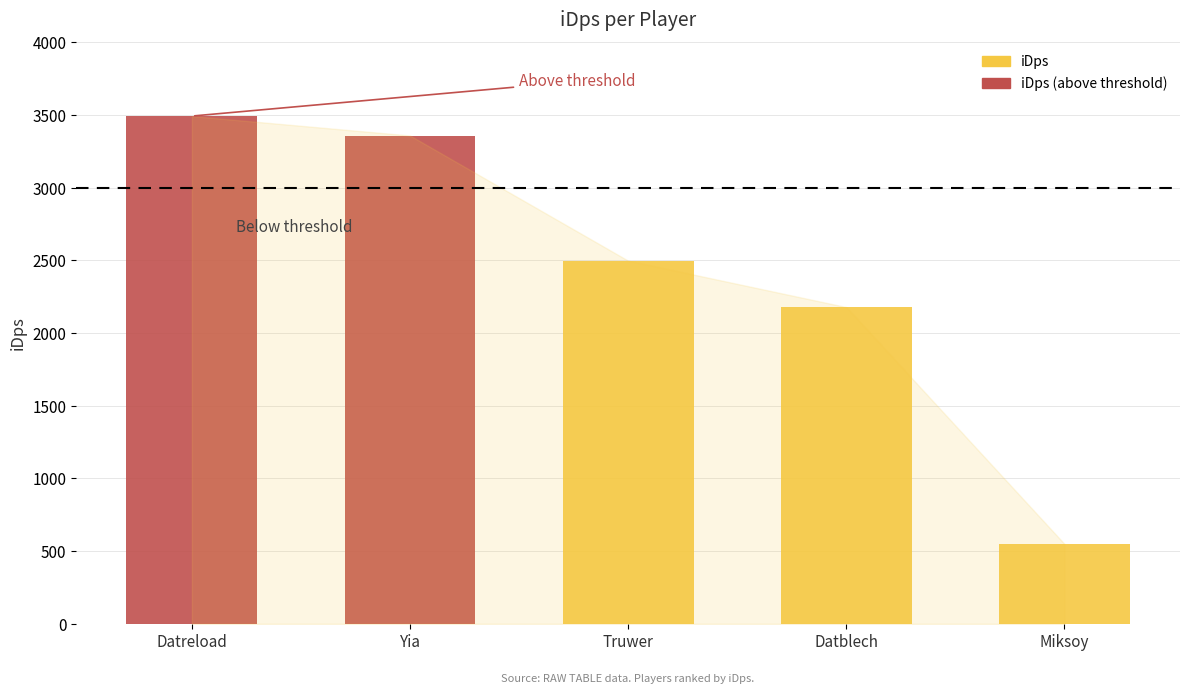

Reading left to right, transcribe all the data shown in this chart.

Datreload=3493.4	Yia=3359.6	Truwer=2498.6	Datblech=2179.3	Miksoy=550.4